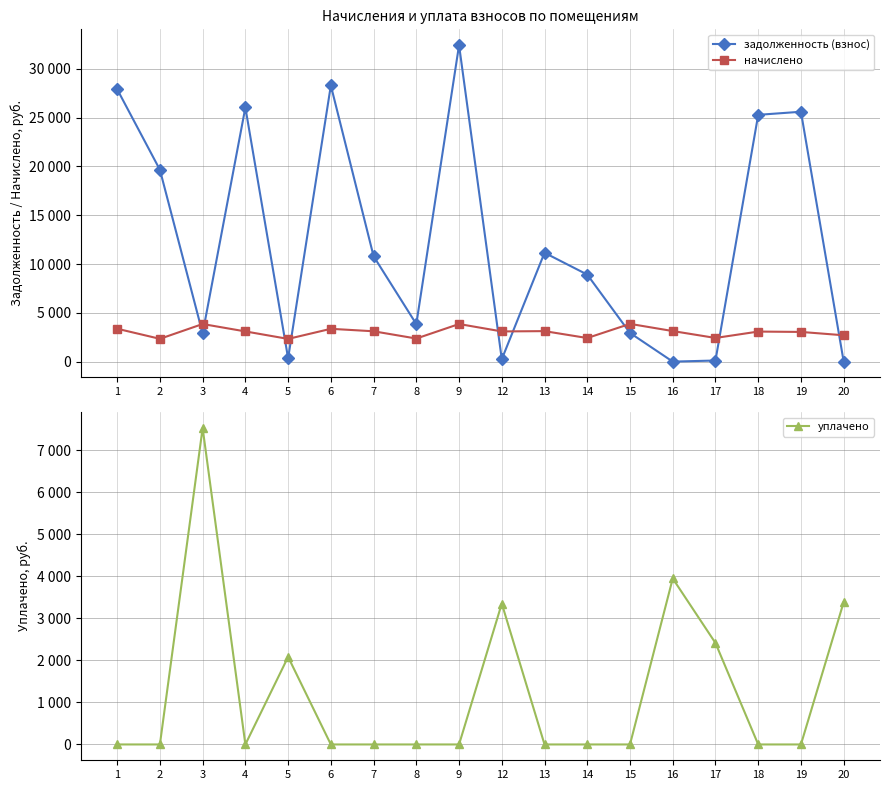

What is the sum of all уплачено values?

22726.0